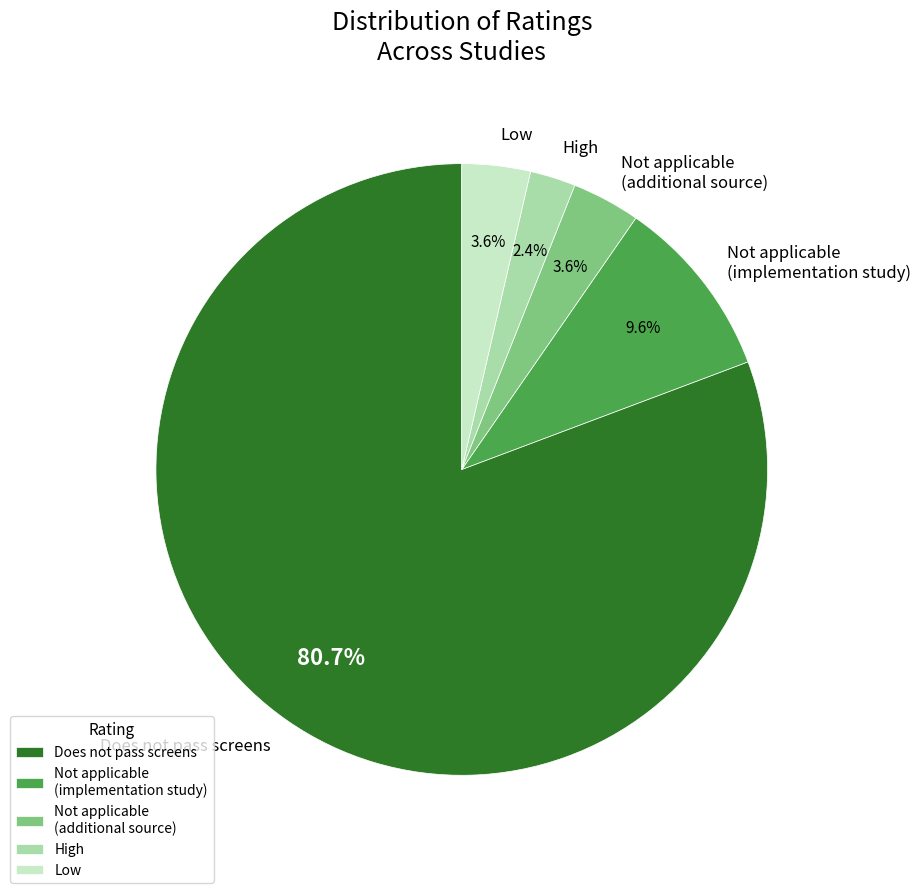

Is the sum of Low and Not applicable (implementation study) greater than half?

No